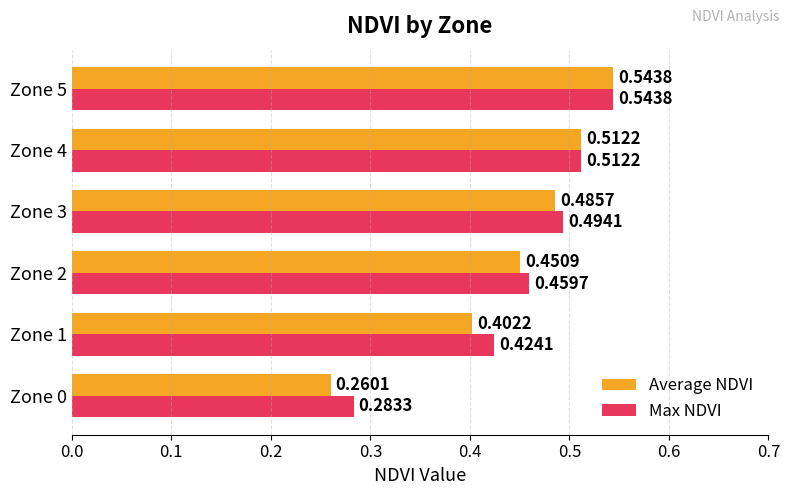

Rank the series by their average value, from highest to lowest.

Max NDVI, Average NDVI